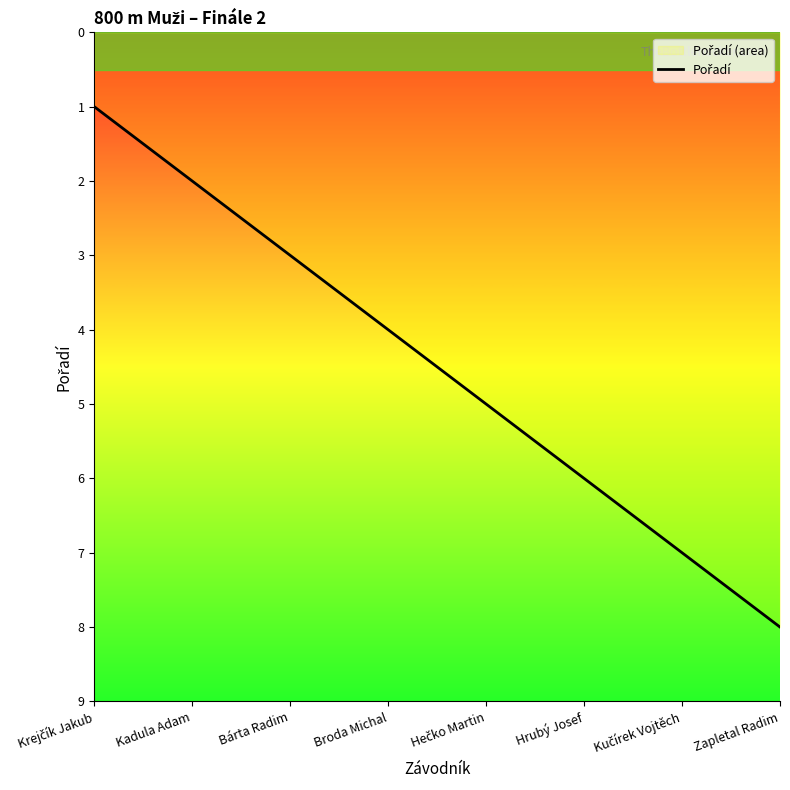

What is the sum of all values?

36